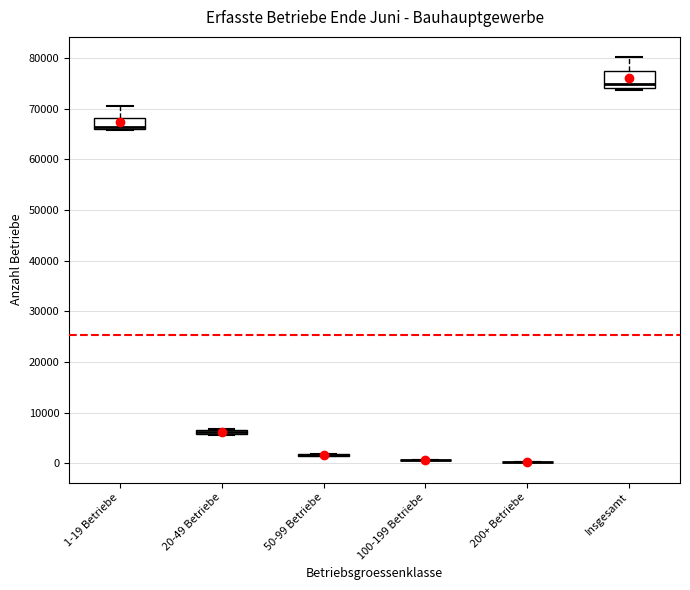

Which box is the tallest, from its lower edge to its upper edge?

Insgesamt